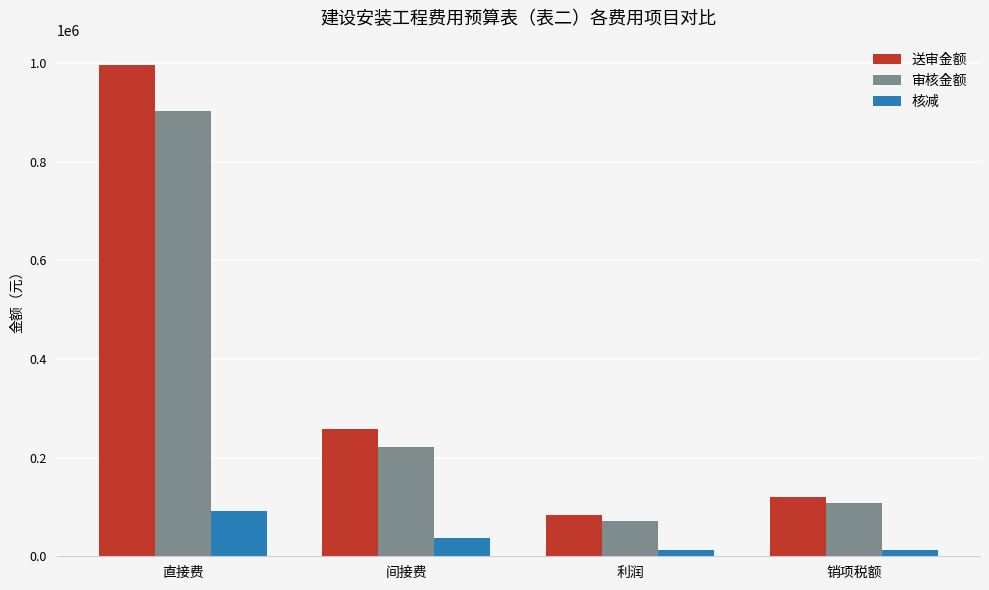

Which series changed the most between 间接费 and 利润?

送审金额